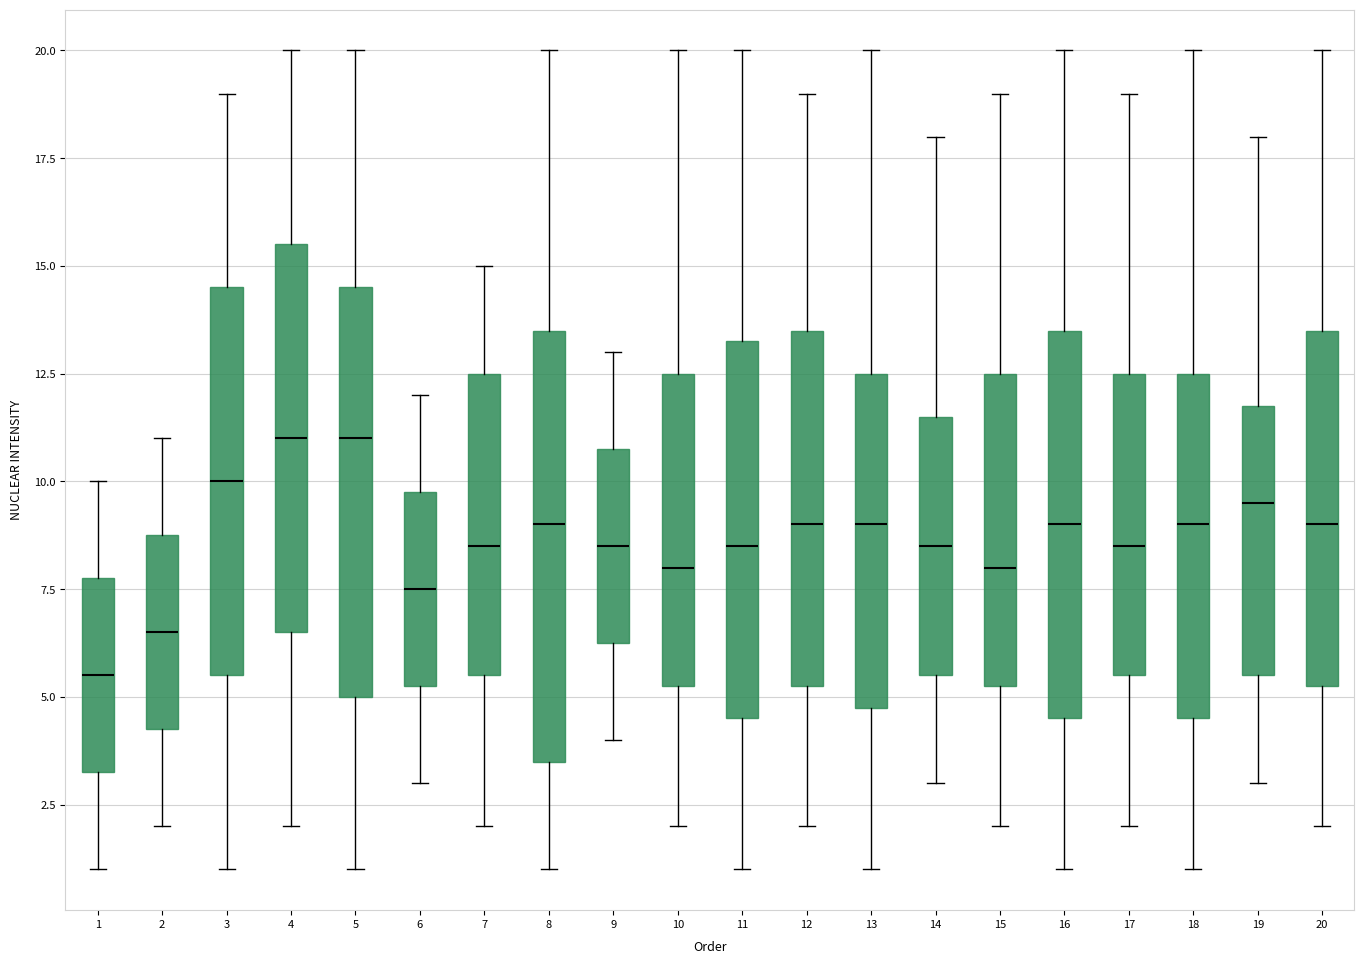

Which box is the tallest, from its lower edge to its upper edge?

8